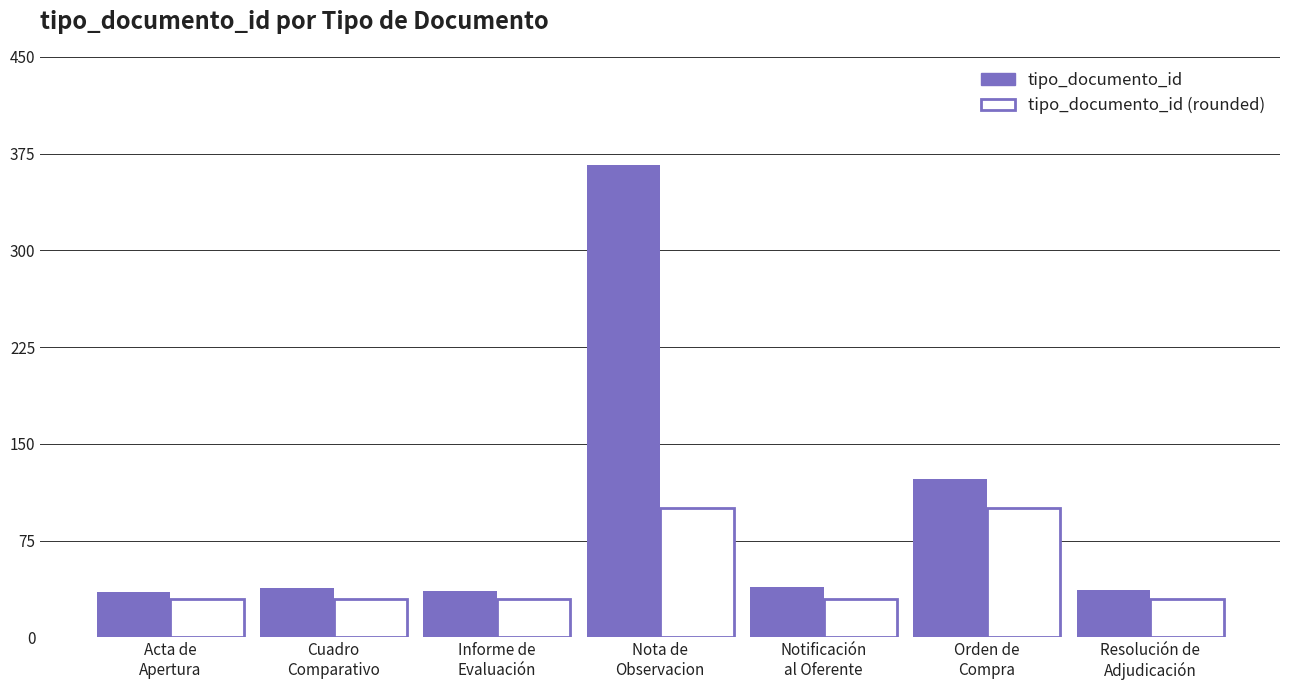

What is the minimum value for tipo_documento_id?

35